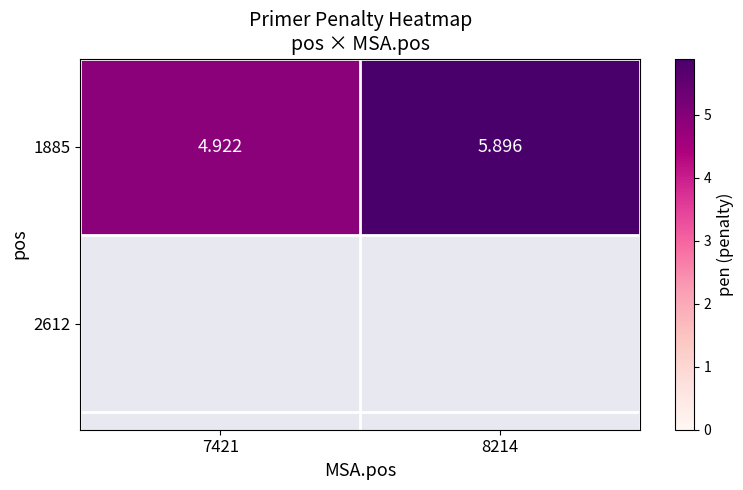

Reading left to right, list all the values displayed in this chart.

4.9	5.9